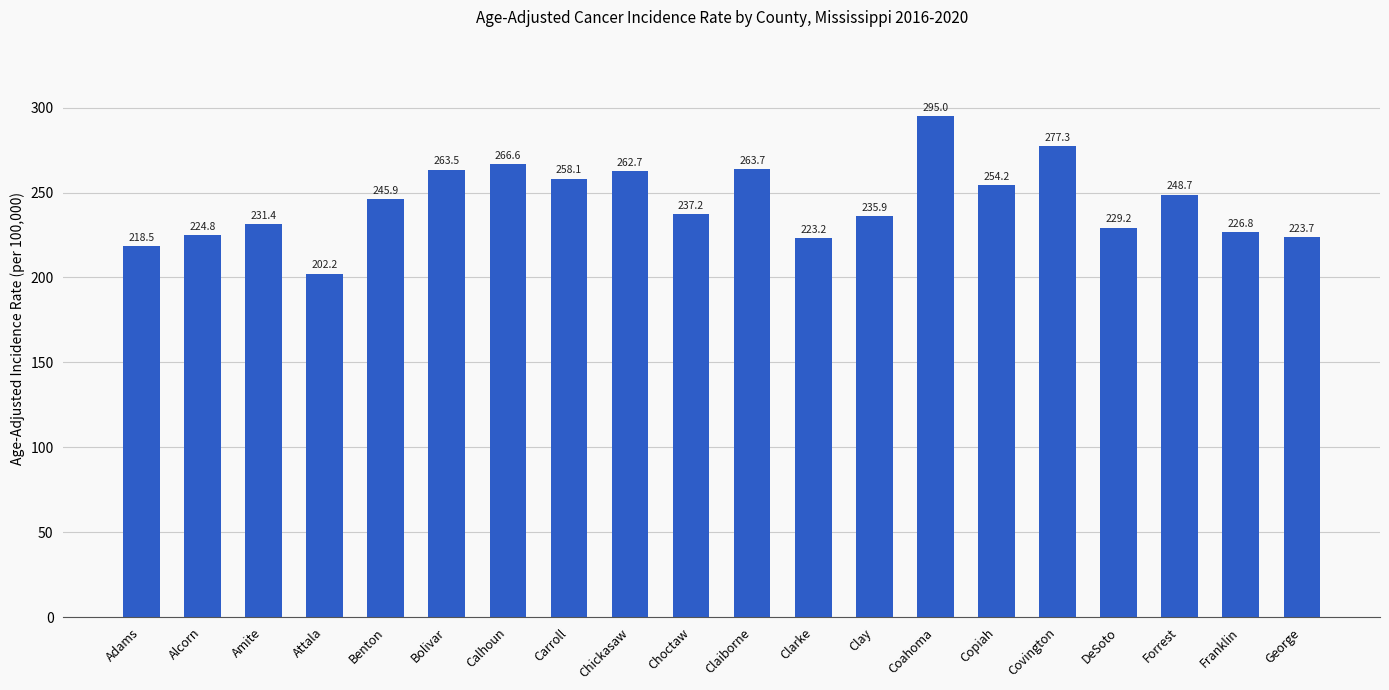

What is the sum of the values at Covington and Bolivar?

540.8